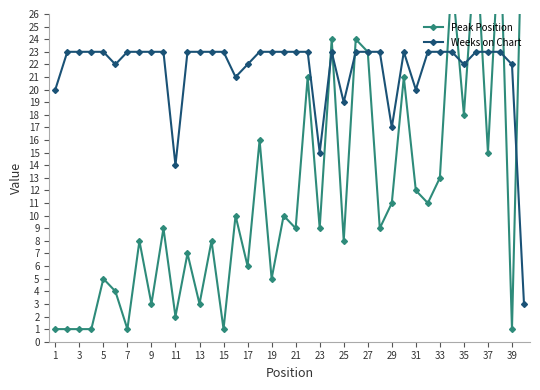

Which series ends up on top after the final intersection of Weeks on Chart and Peak Position?

Peak Position